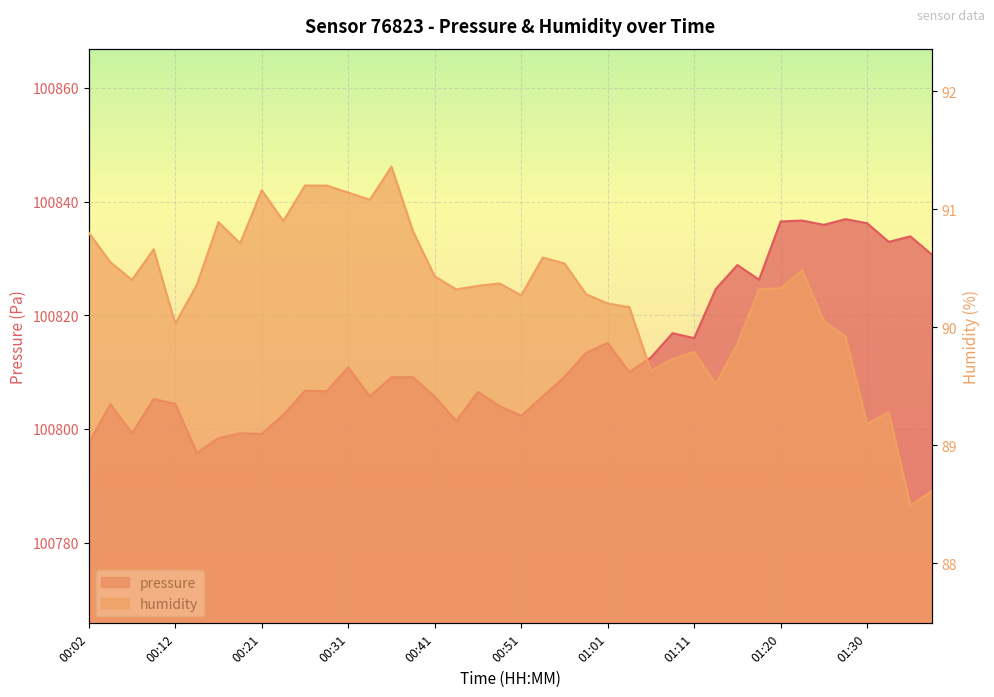

List the labels in order of pressure value, smallest first.

00:14, 00:02, 00:16, 00:21, 00:07, 00:19, 00:44, 00:51, 00:24, 00:49, 00:04, 00:12, 00:09, 00:41, 00:34, 00:53, 00:46, 00:29, 00:26, 00:36, 00:39, 00:56, 01:03, 00:31, 01:06, 00:58, 01:01, 01:11, 01:08, 01:13, 01:18, 01:15, 01:38, 01:33, 01:35, 01:25, 01:30, 01:20, 01:23, 01:28